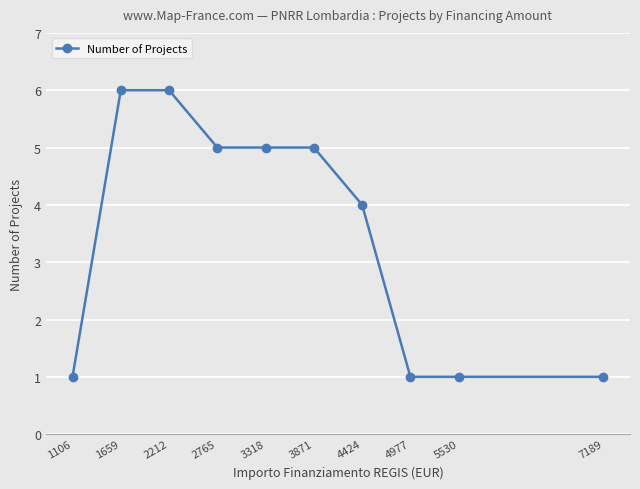

Which has a higher value, 2212 or 7189?

2212